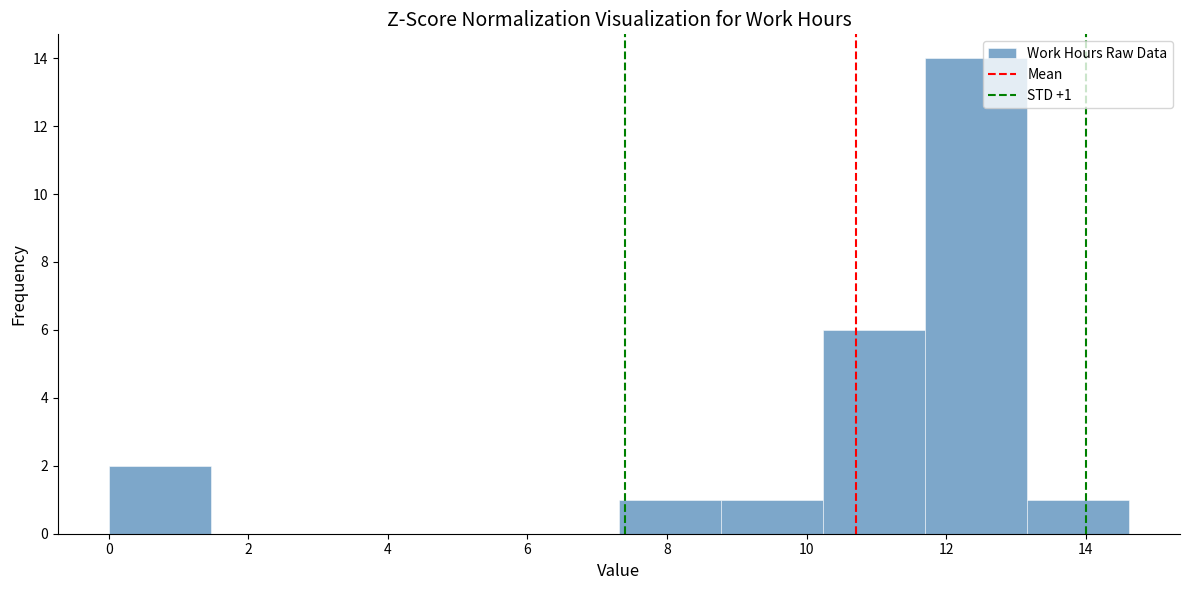

Which range on the x-axis has the tallest bar?

11.6 to 13.2